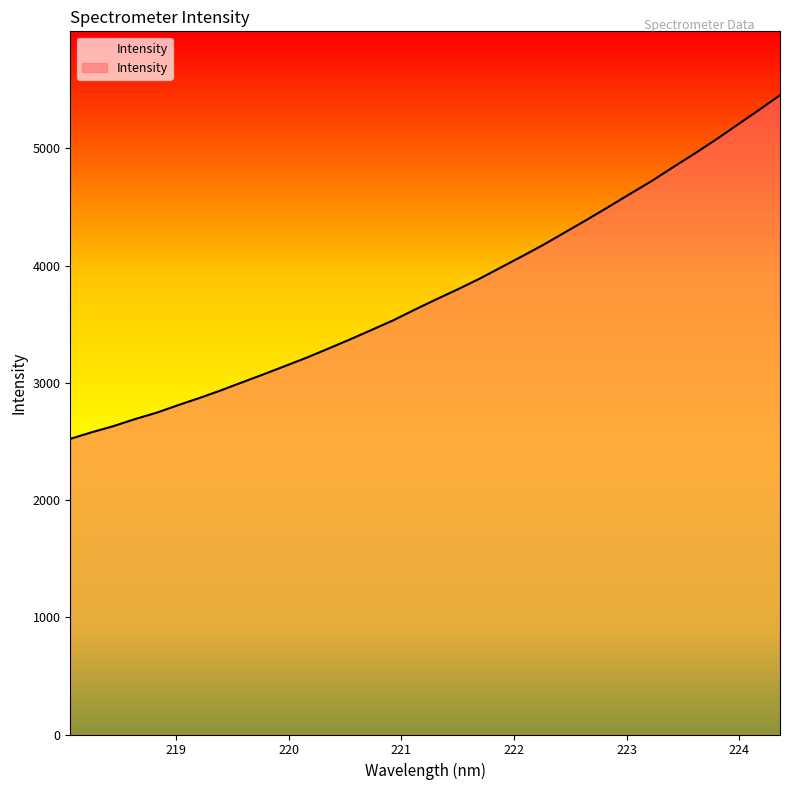

Rank the categories by value from lowest to highest.

218.0596, 218.2508, 218.442, 218.6332, 218.8244, 219.0156, 219.2067, 219.3979, 219.589, 219.7801, 219.9712, 220.1623, 220.3533, 220.5444, 220.7354, 220.9264, 221.1174, 221.3083, 221.4993, 221.6902, 221.8812, 222.0721, 222.263, 222.4538, 222.6447, 222.8355, 223.0264, 223.2172, 223.408, 223.5987, 223.7895, 223.9802, 224.1709, 224.3616